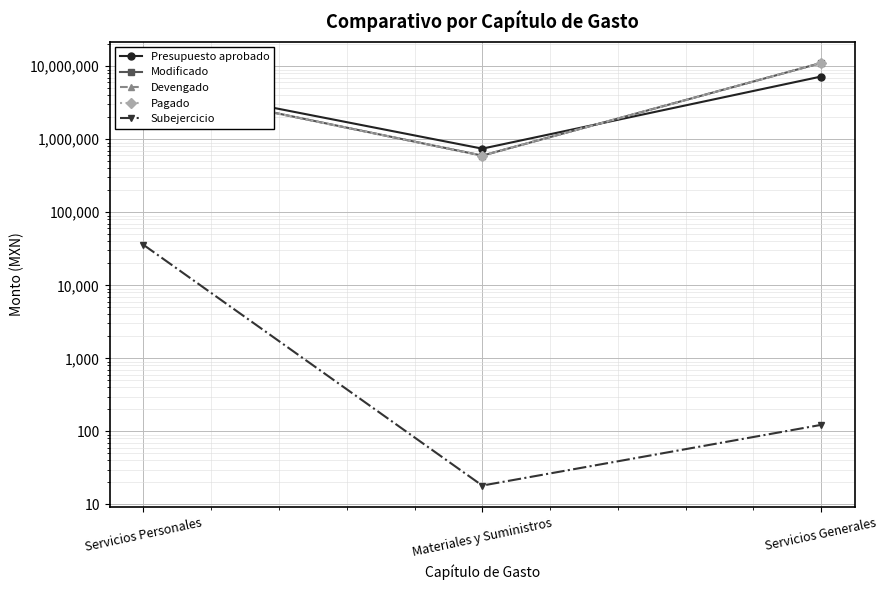

What is the value of the Subejercicio point at the 3rd from the left?

122.7